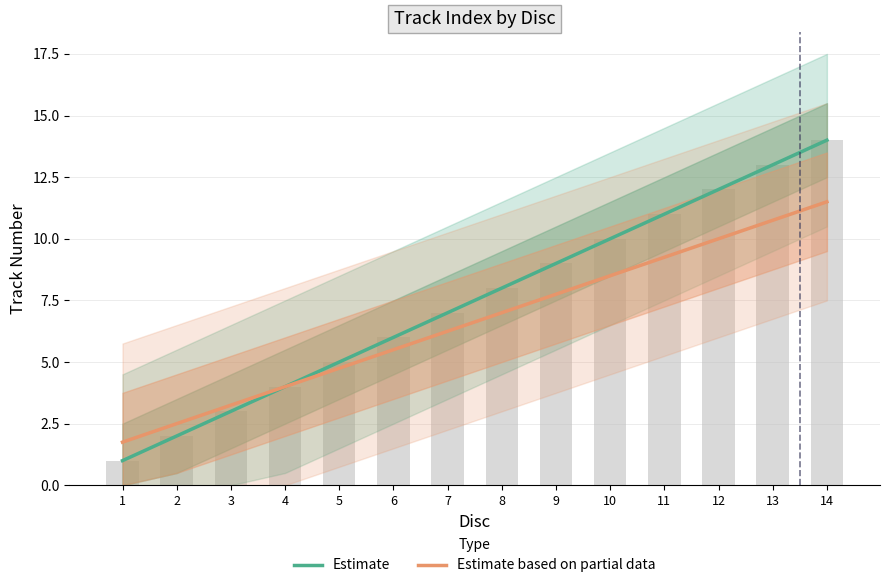

What is the difference between the maximum and second lowest values in the Estimate based on partial data series?

9.0